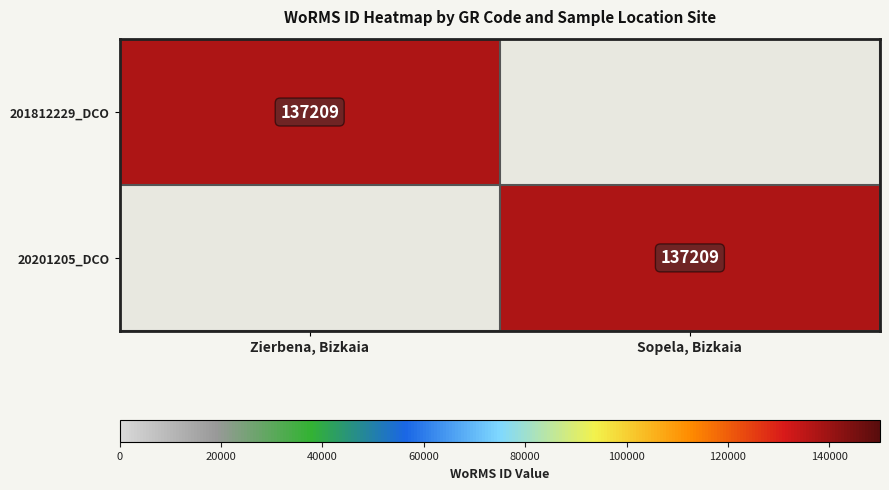

At how many categories does at least one series exceed 80909?

2